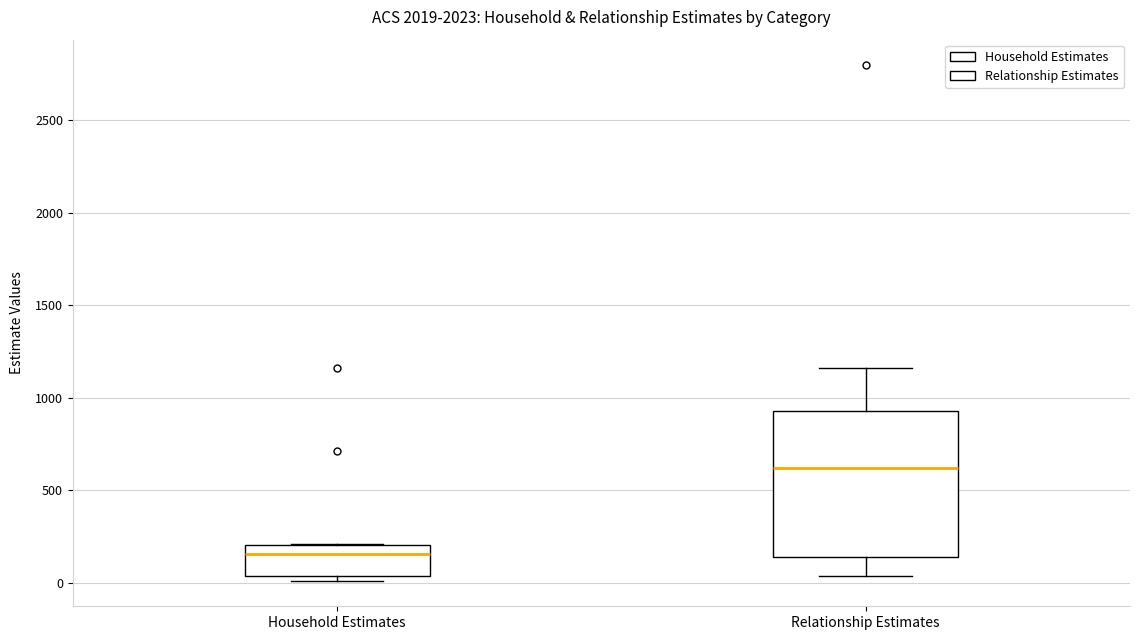

Which box has the highest median line?

Relationship Estimates